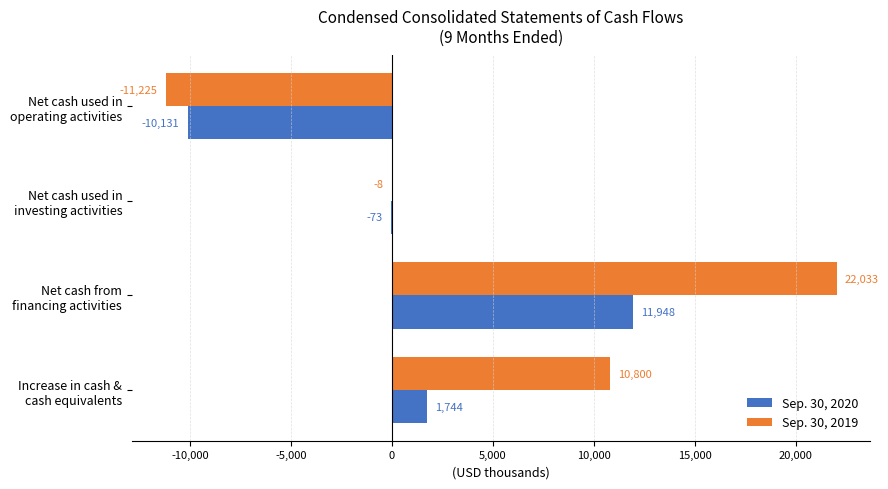

What is the average value of the Sep. 30, 2019 series?

5400